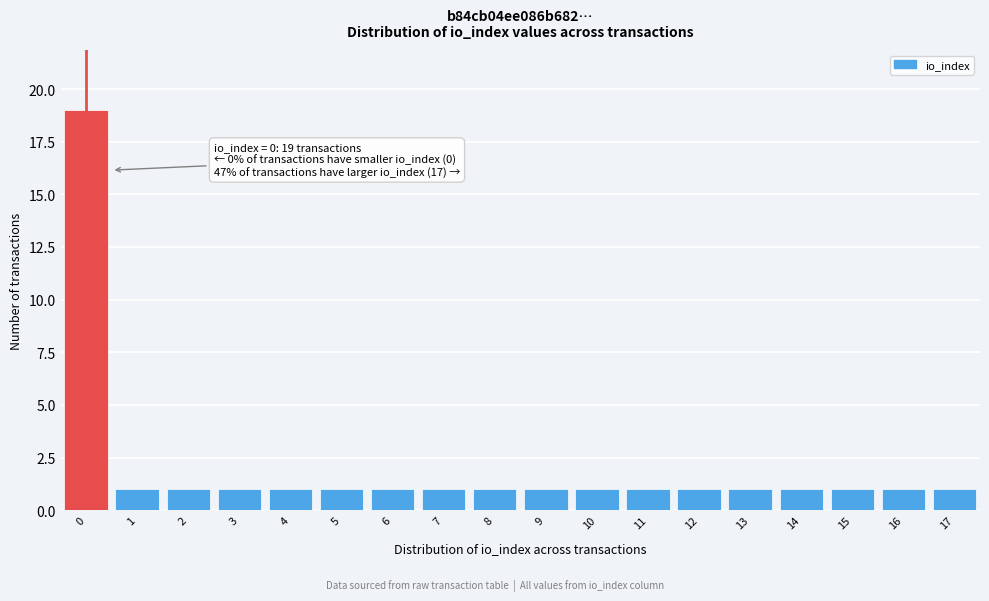

Reading left to right, what are all the values shown in this chart?

19	1	1	1	1	1	1	1	1	1	1	1	1	1	1	1	1	1